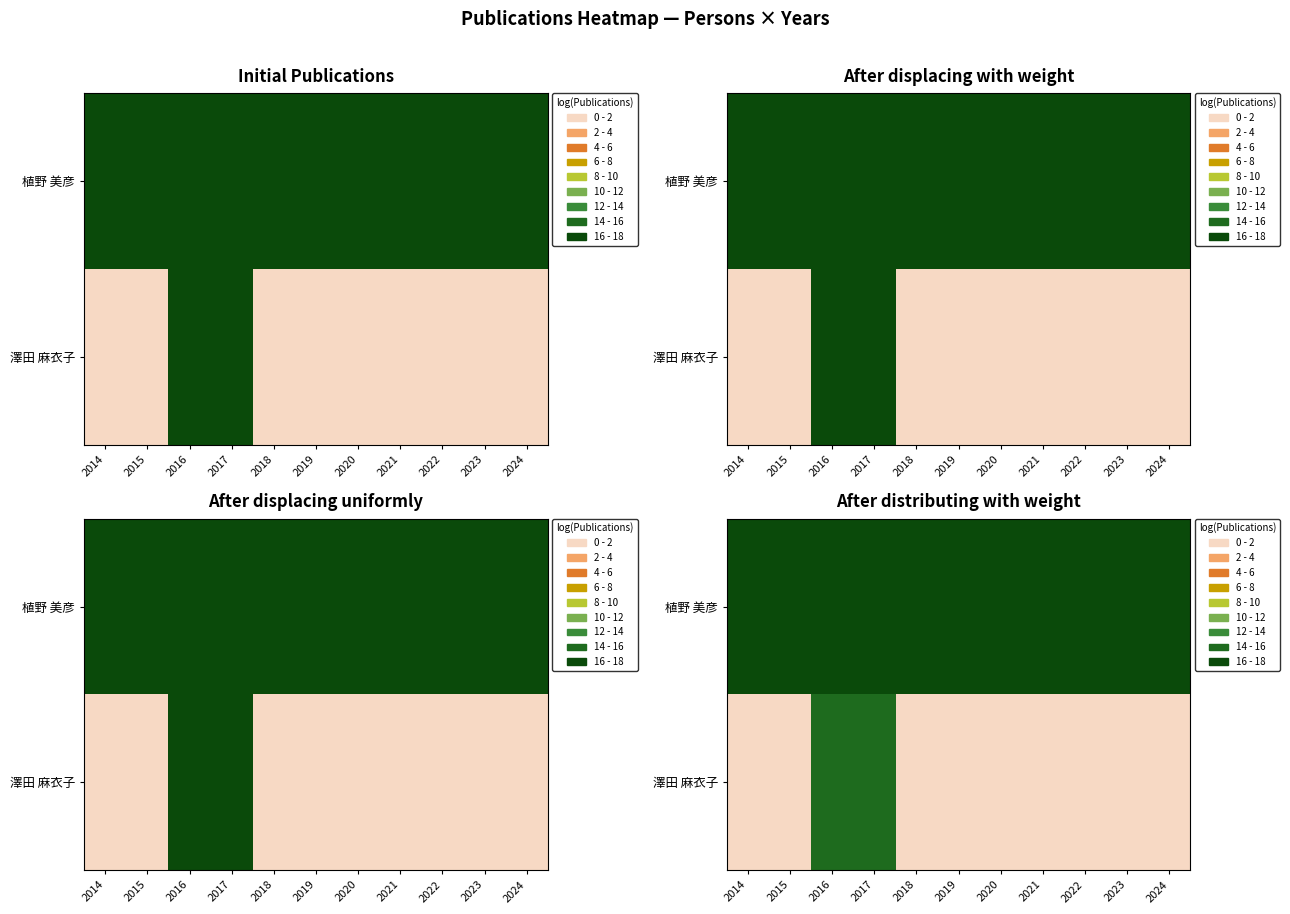

True or false: 植野 美彦 has a value of 91.7 at 2020.

True